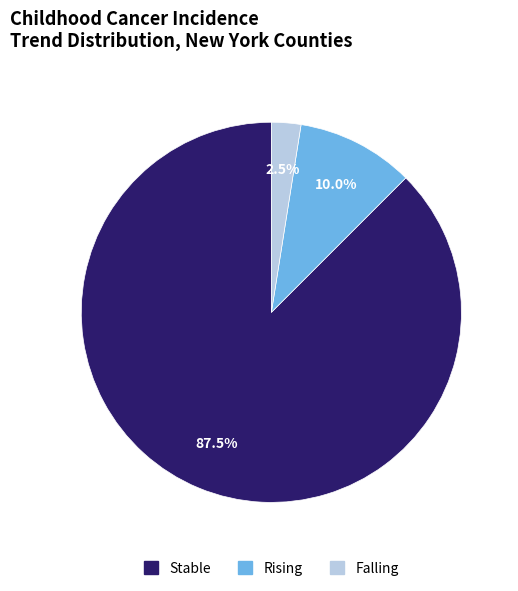

Is there any slice that represents more than half of the pie?

Yes